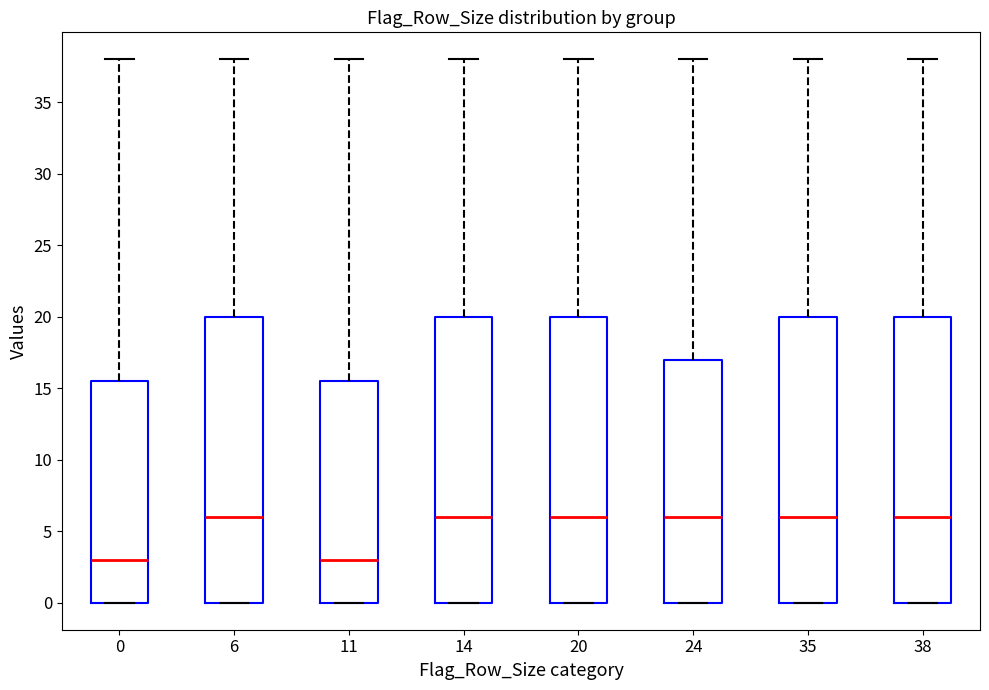

Reading left to right, read every box against the y-axis: the position of its median line, the range the box covers, and the ends of its whiskers. The values are not printed on the chart, so give them approximately, as read against the axis.

0: median 3.0, box 0.0 to 15.5, whiskers 0.0 to 38.0
6: median 6.0, box 0.0 to 20.0, whiskers 0.0 to 38.0
11: median 3.0, box 0.0 to 15.5, whiskers 0.0 to 38.0
14: median 6.0, box 0.0 to 20.0, whiskers 0.0 to 38.0
20: median 6.0, box 0.0 to 20.0, whiskers 0.0 to 38.0
24: median 6.0, box 0.0 to 17.0, whiskers 0.0 to 38.0
35: median 6.0, box 0.0 to 20.0, whiskers 0.0 to 38.0
38: median 6.0, box 0.0 to 20.0, whiskers 0.0 to 38.0